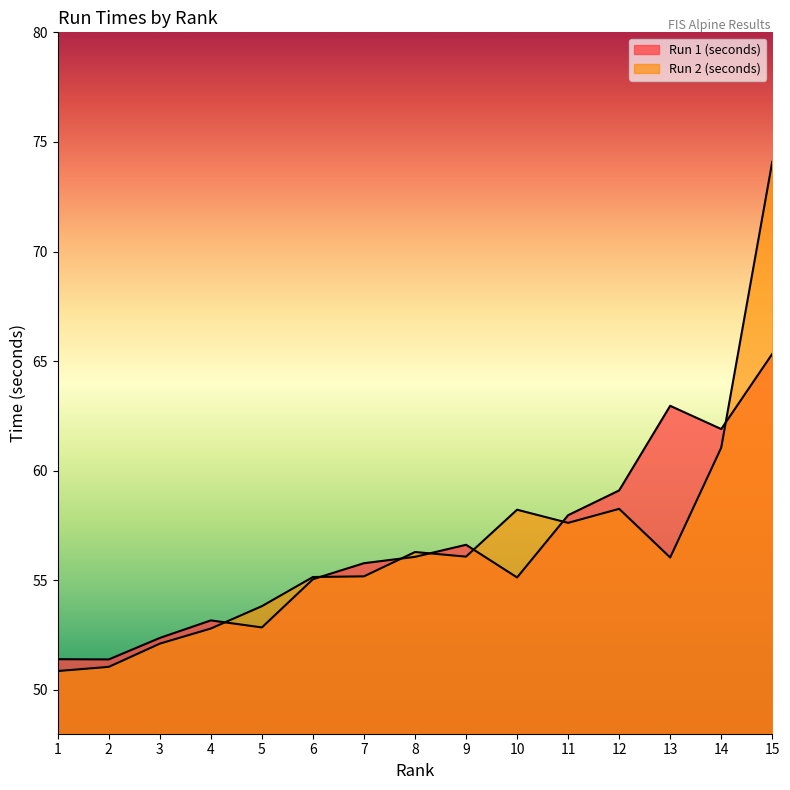

True or false: Run 2 (seconds) and Run 1 (seconds) intersect in this chart.

True